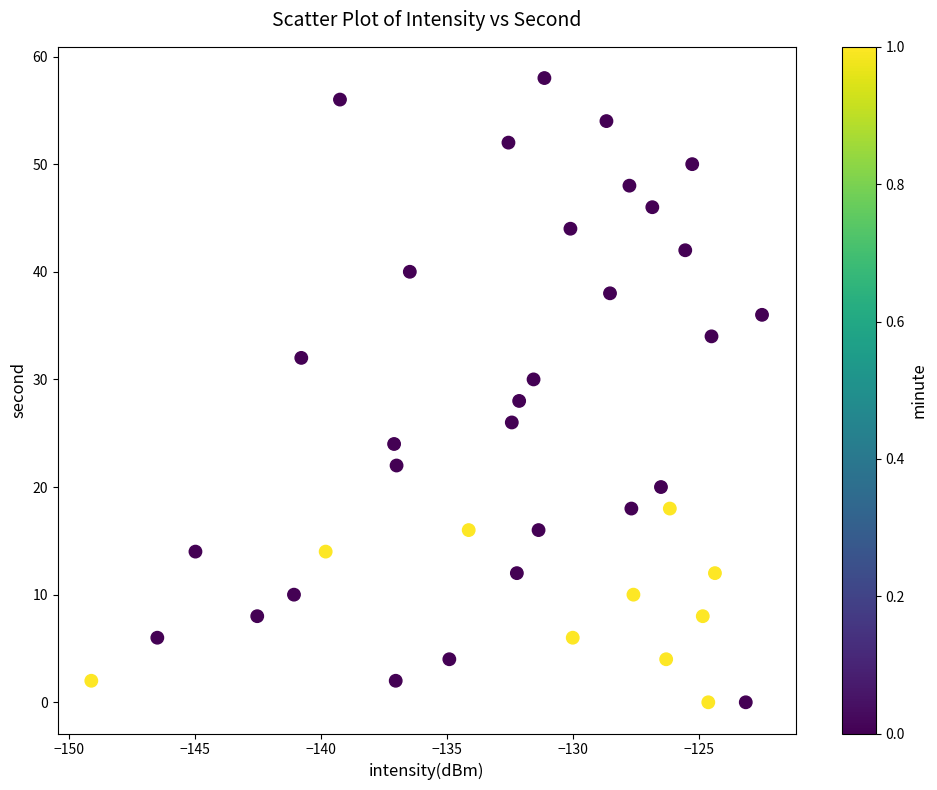

How many data points are displayed?

40